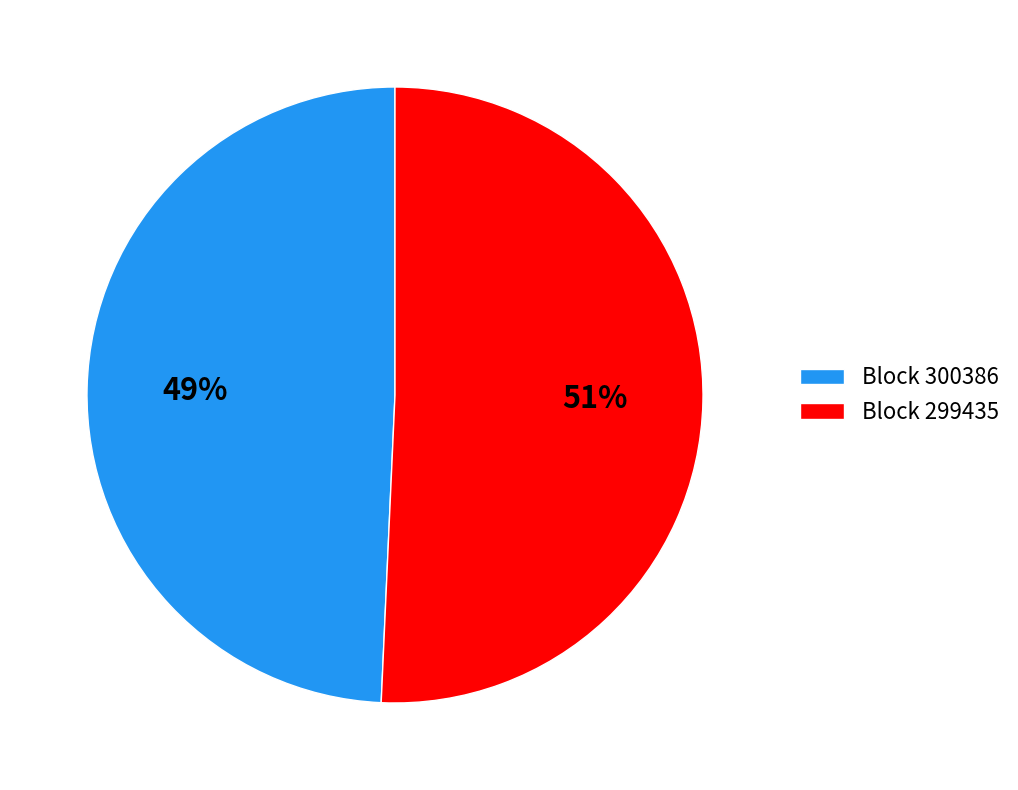

Approximately how many times larger is the value at Block 299435 compared to Block 300386?

1.0